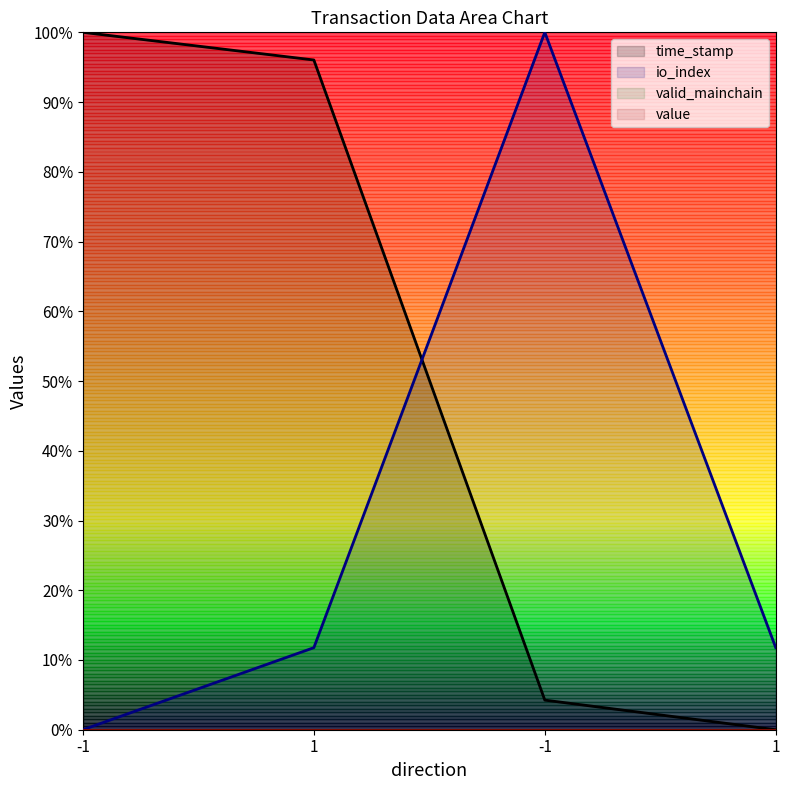

How many lines are shown in the chart?

4